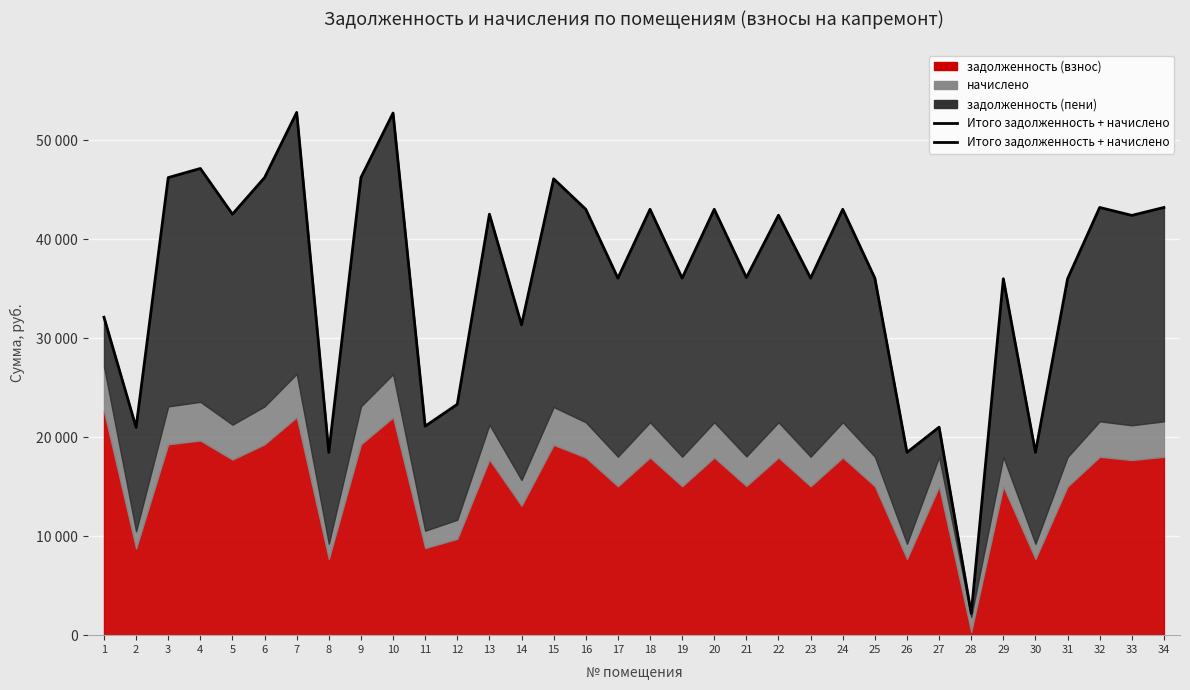

Which has a higher value, 19 or 26?

19